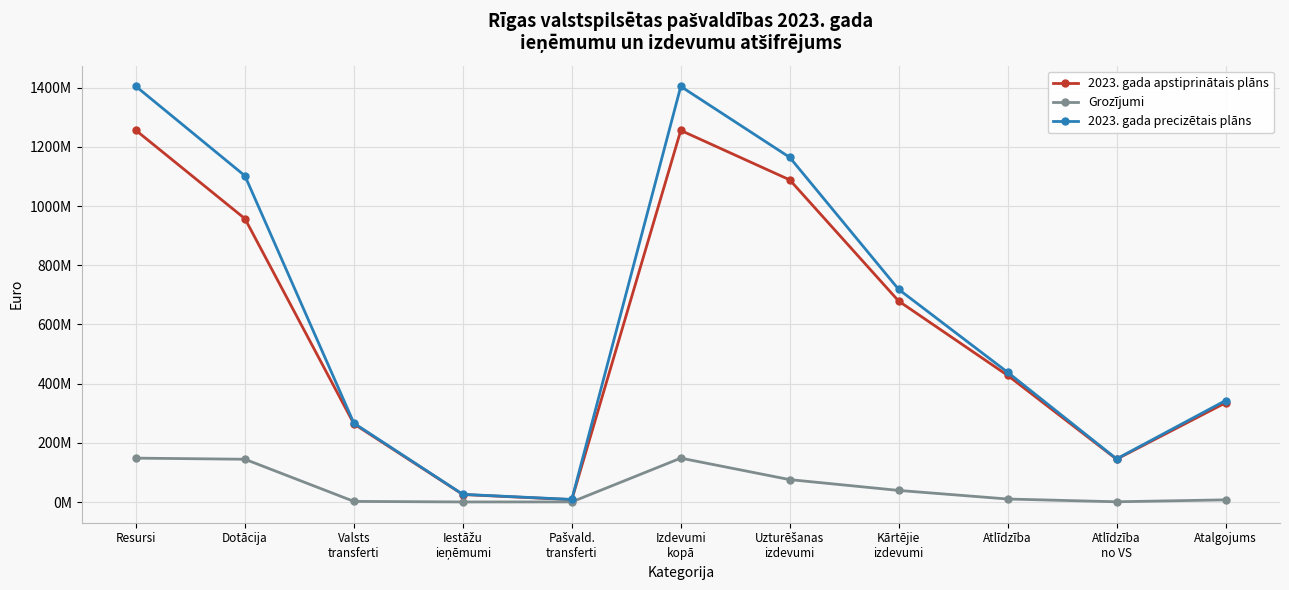

Is the value of 2023. gada precizētais plāns at Atalgojums greater than the value of 2023. gada apstiprinātais plāns at Iestāžu
ieņēmumi?

Yes